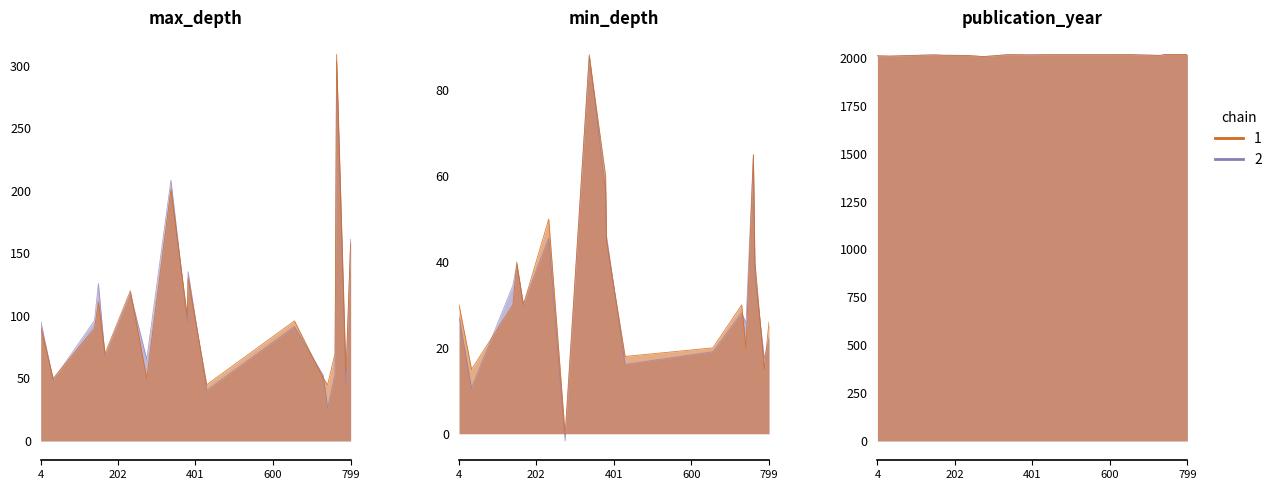

Which series has the largest total across all categories?

publication_year